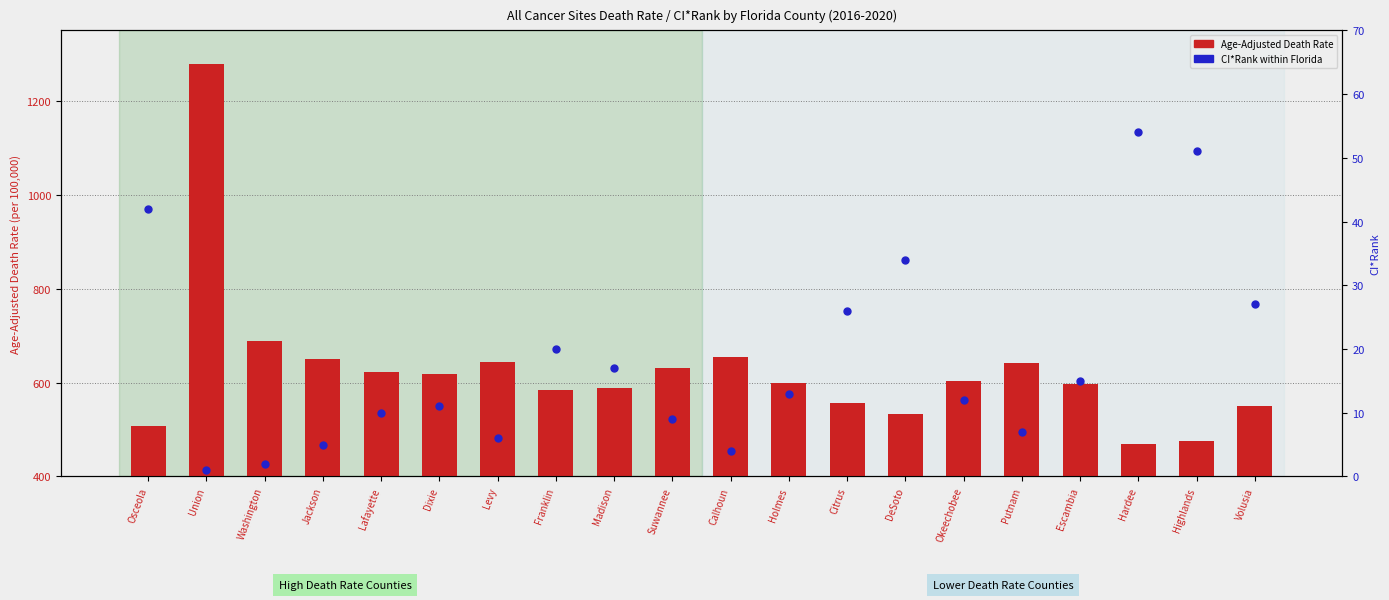

Which series contains the lowest Y value?

CI*Rank